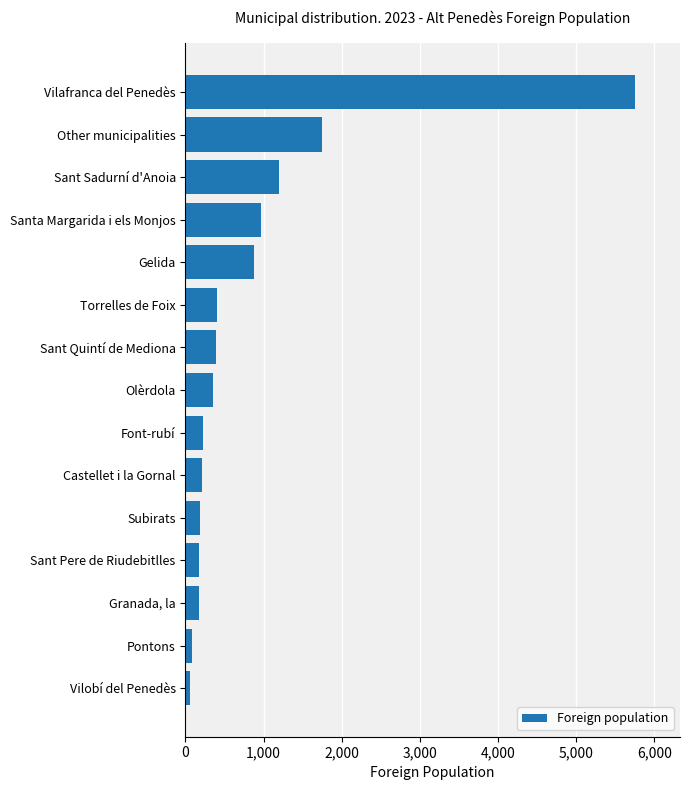

The chart shows a value of 1196 at Sant Sadurní d'Anoia. True or false?

True